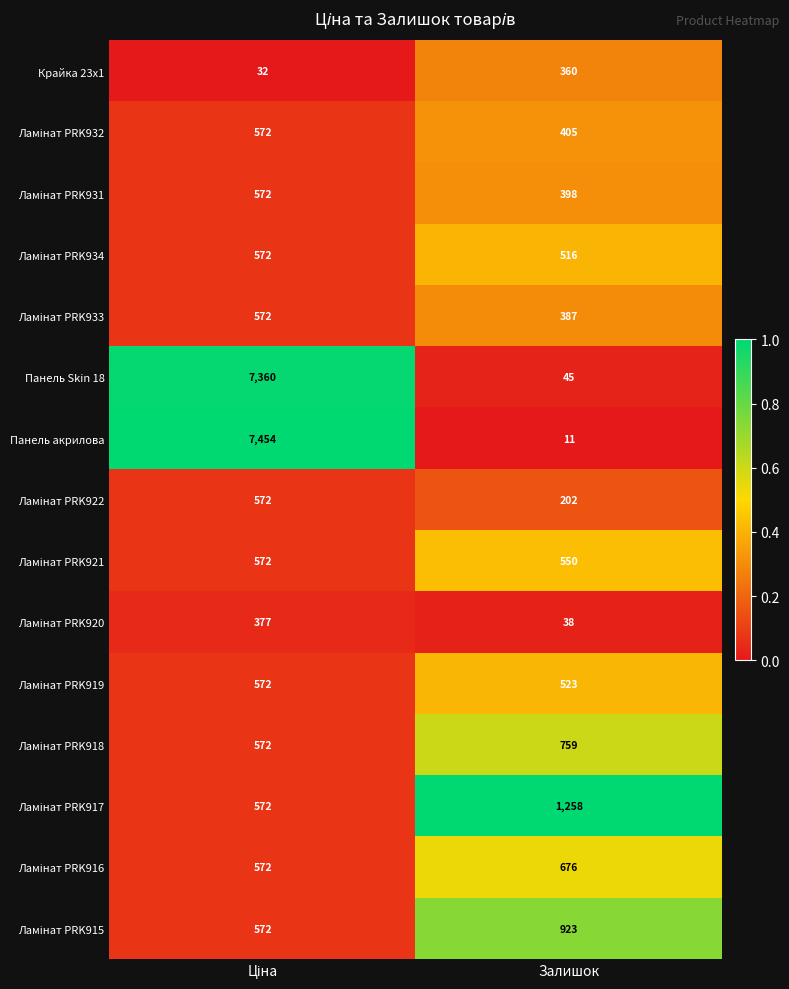

What is the total value across all series at Залишок?

7051